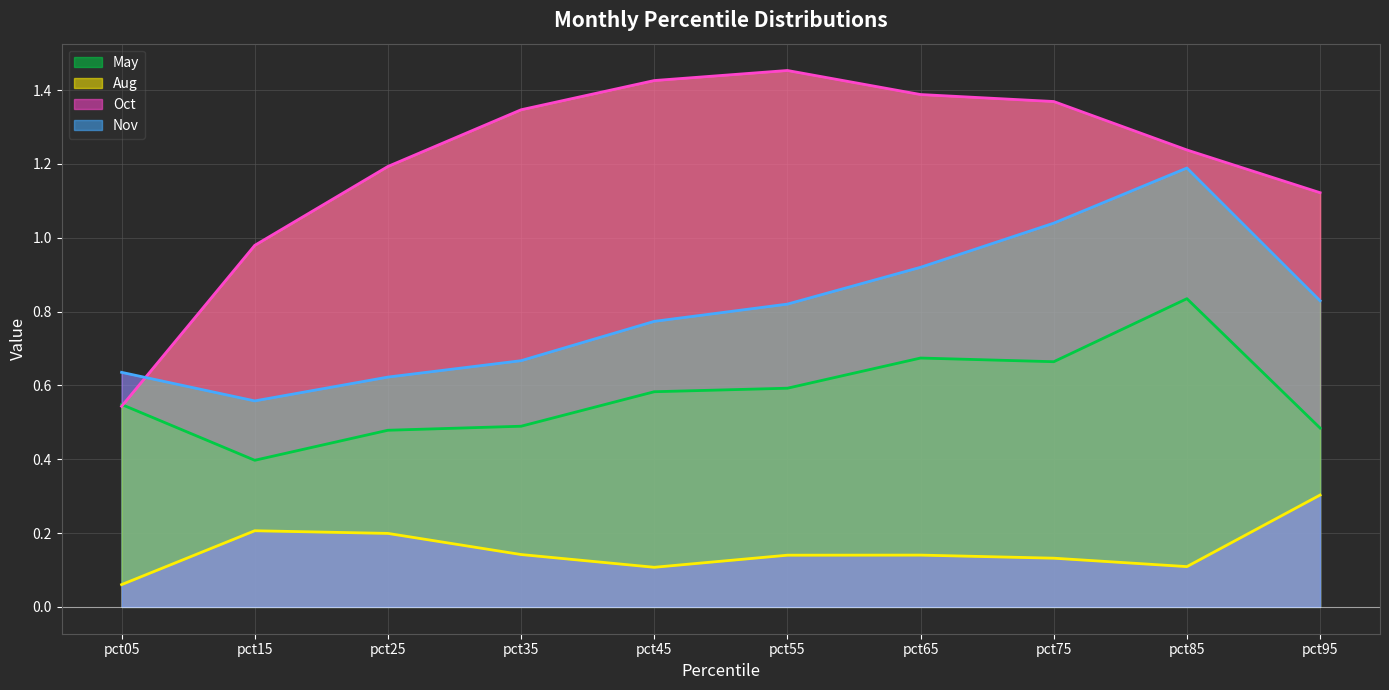

What is the average value of the Oct series?

1.2